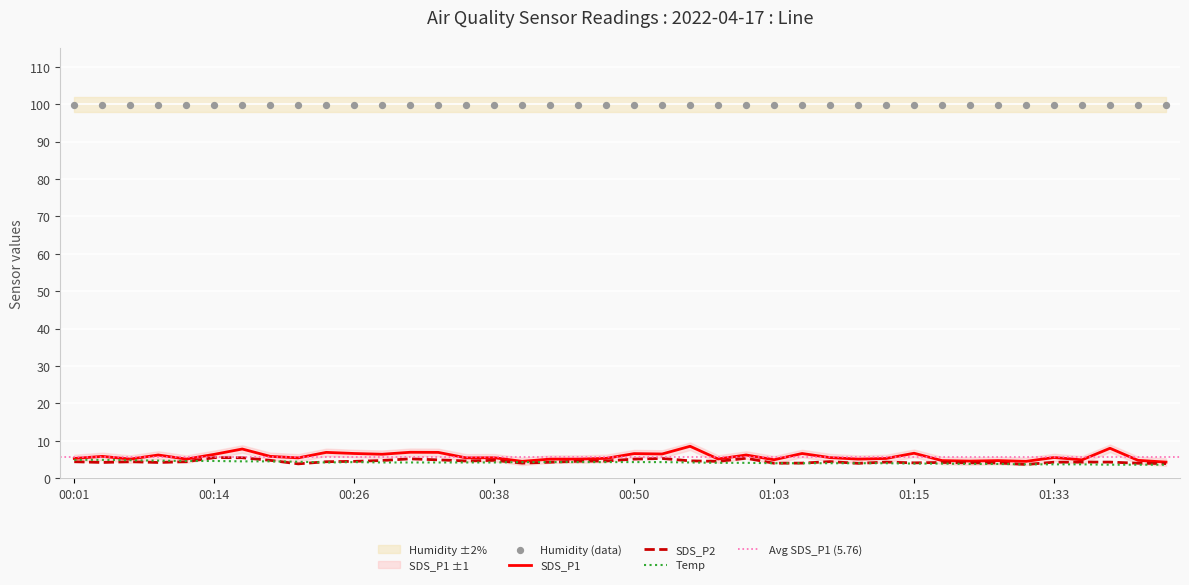

At which category is the sum across all series the highest?

00:16